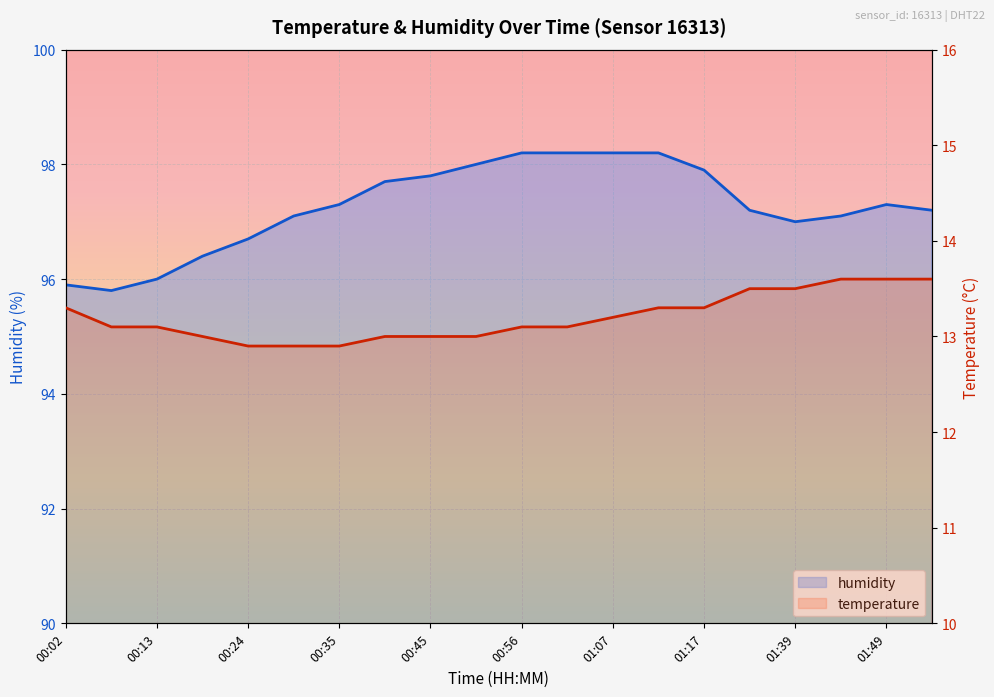

What is the difference between the second highest and second lowest values in the humidity series?

2.3